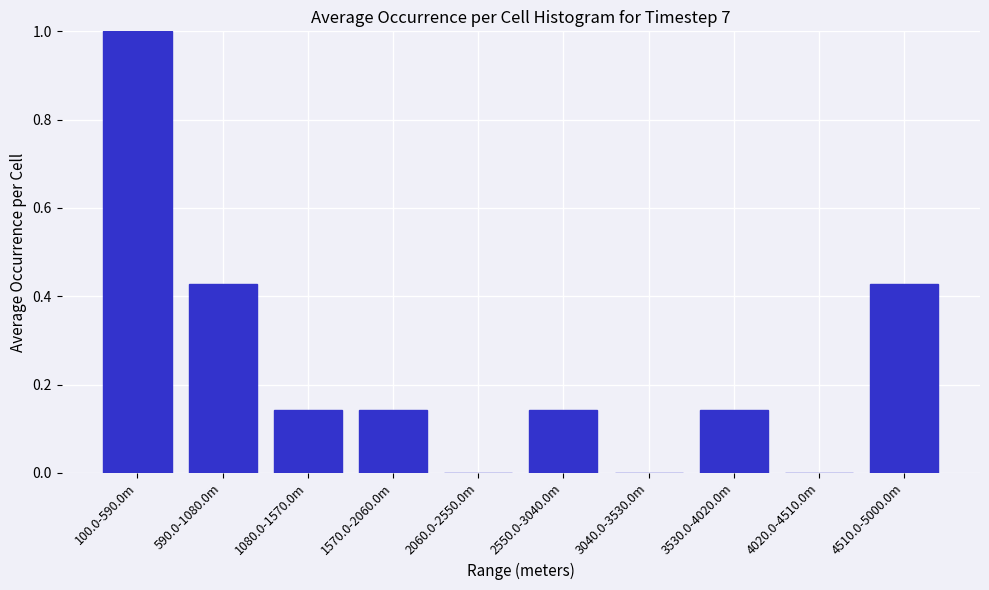

Which has a higher value, 100.0-590.0m or 2550.0-3040.0m?

100.0-590.0m